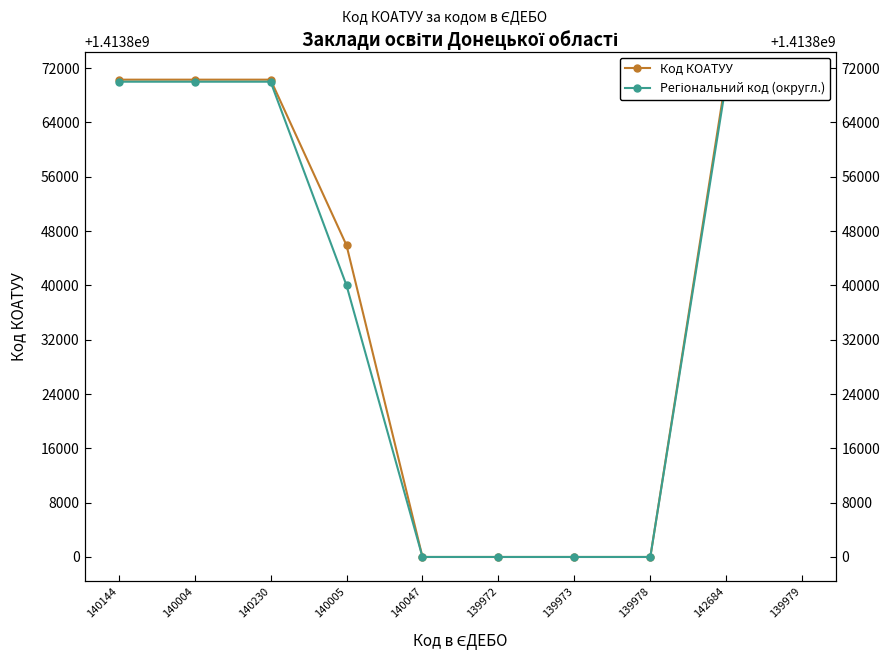

List the labels in order of Регіональний код (округл.) value, smallest first.

140047, 139972, 139973, 139978, 140005, 140144, 140004, 140230, 142684, 139979